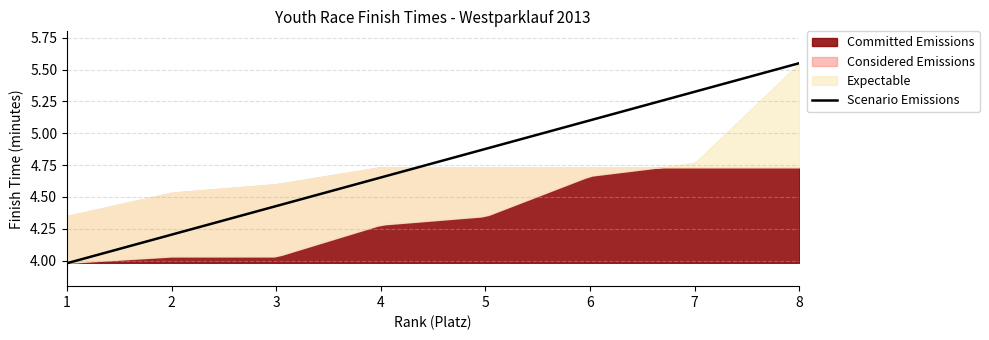

Where is the first local minimum for Expectable?

4